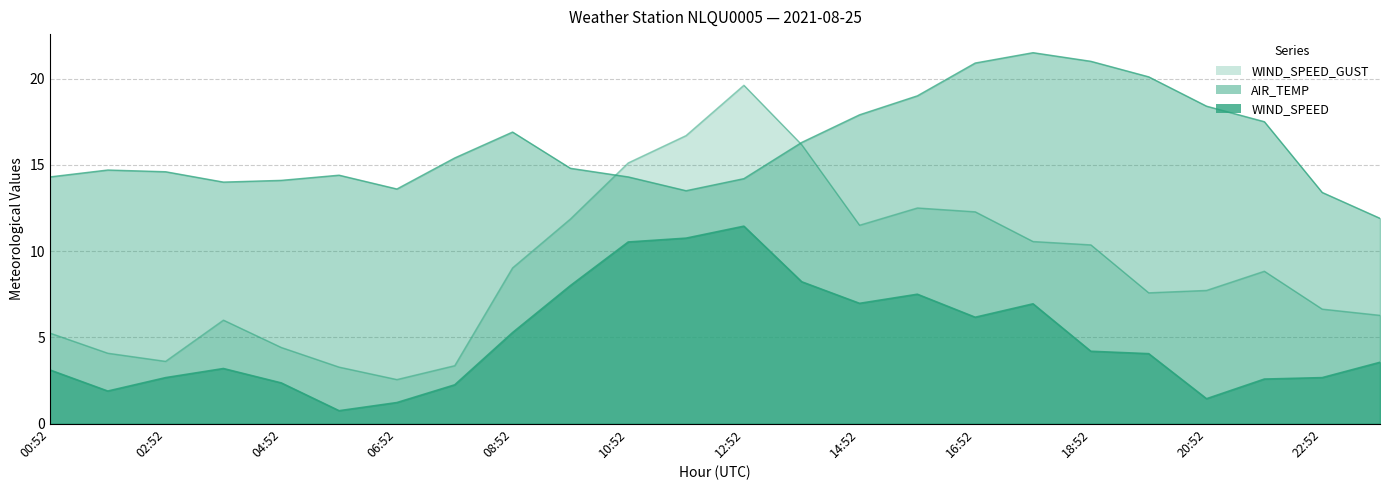

What is the difference between the AIR_TEMP values at 03:52 and 17:52?

7.5